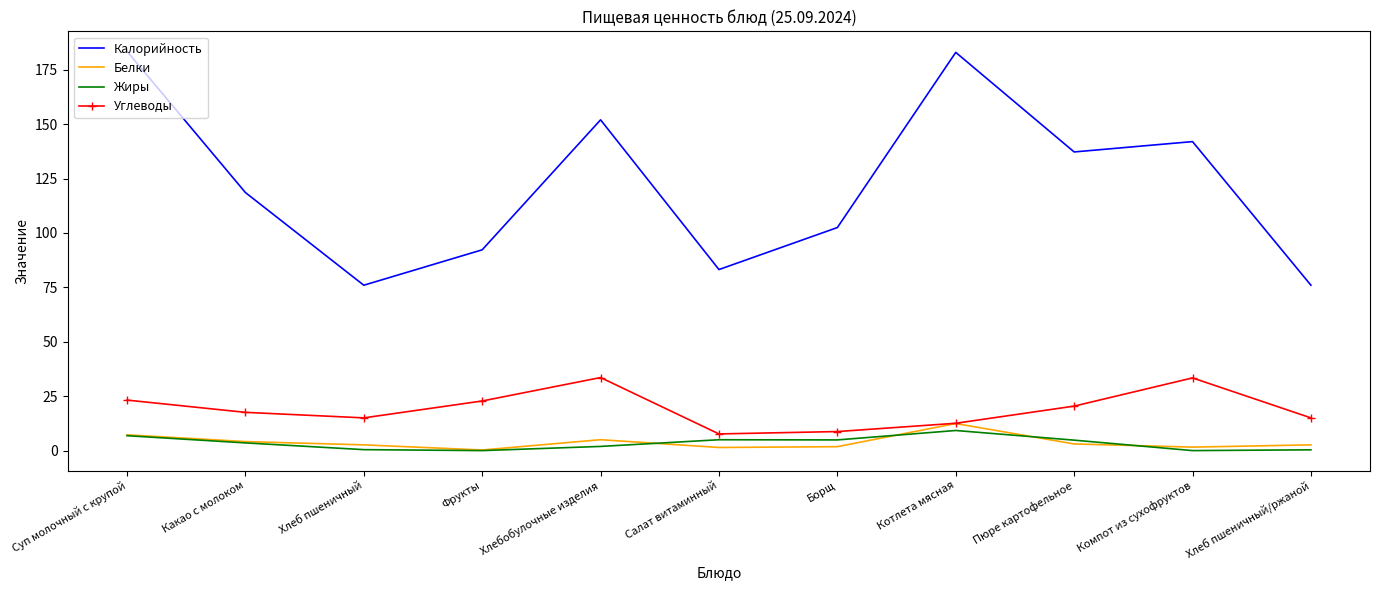

What is the difference between the highest and lowest values at Котлета мясная?

173.8